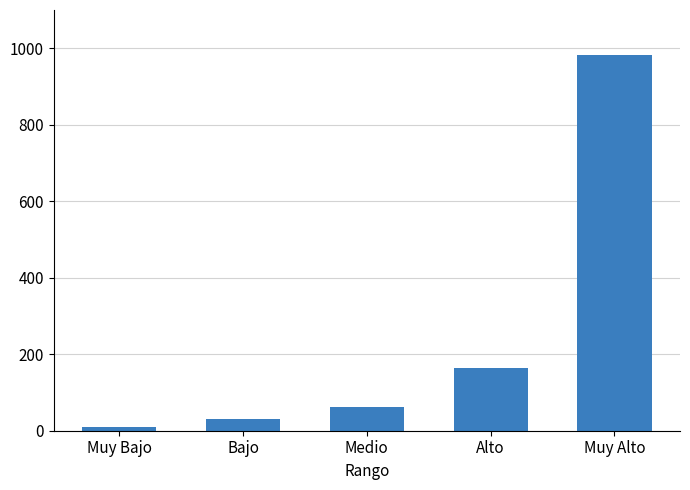

Reading right to left, what are all the values shown in this chart?

982.0	164.6	62.6	31.8	10.1